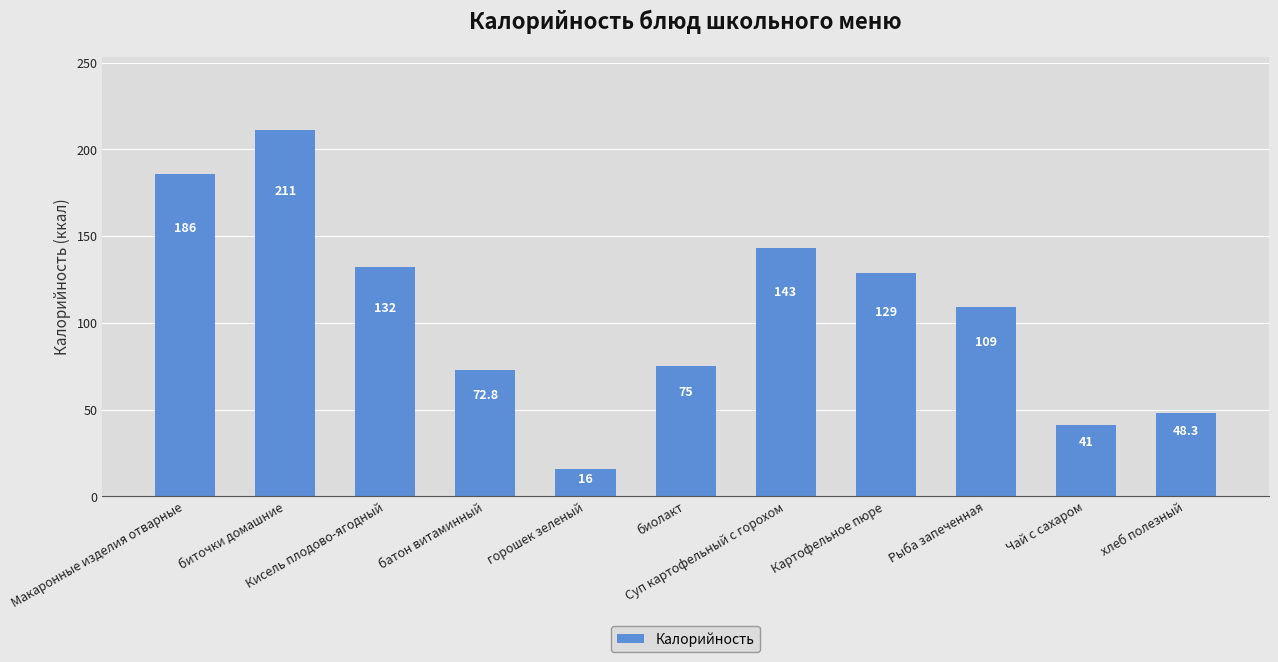

Rank the categories by value from lowest to highest.

горошек зеленый, Чай с сахаром, хлеб полезный, батон витаминный, биолакт, Рыба запеченная, Картофельное пюре, Кисель плодово-ягодный, Суп картофельный с горохом, Макаронные изделия отварные, биточки домашние